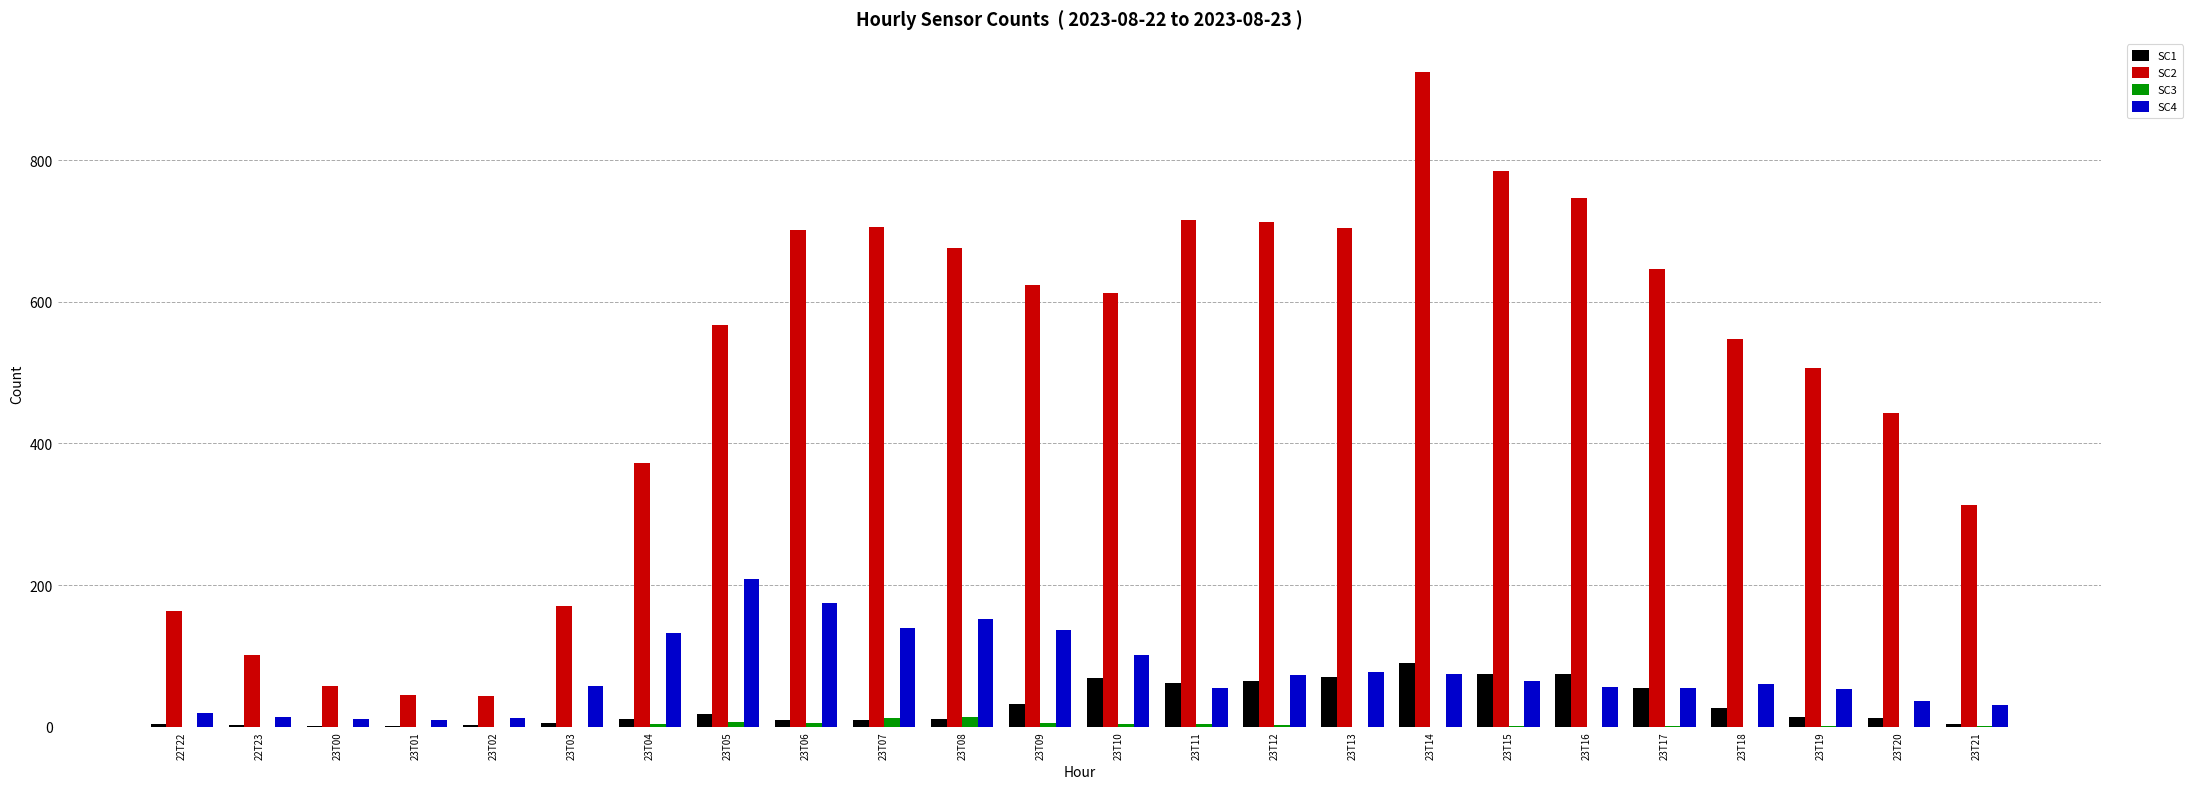

The value of SC4 at 23T08 is 152. True or false?

True